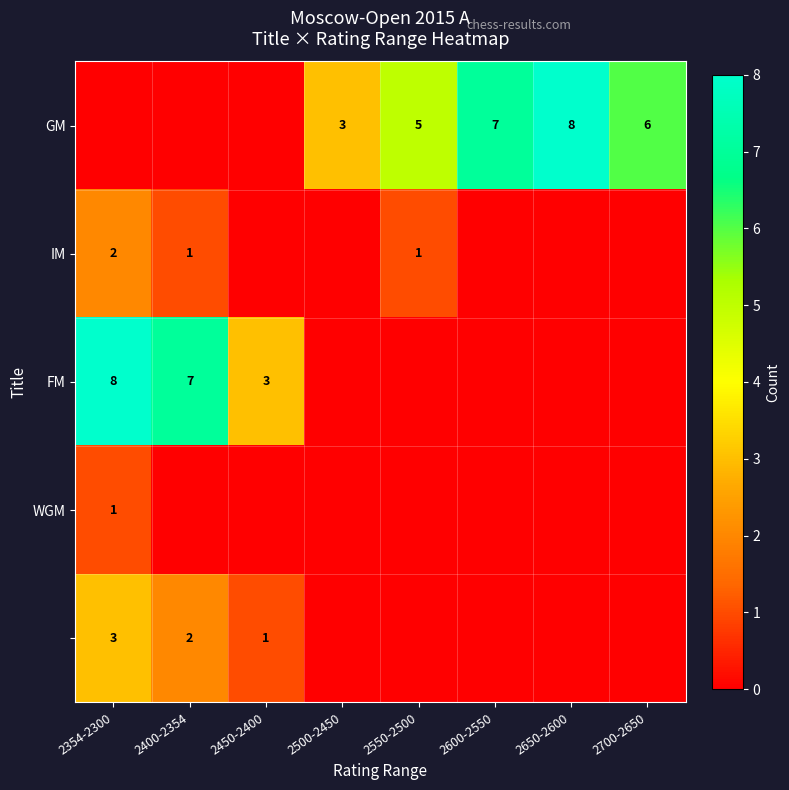

True or false: GM has a value of 0 at 2450-2400.

True